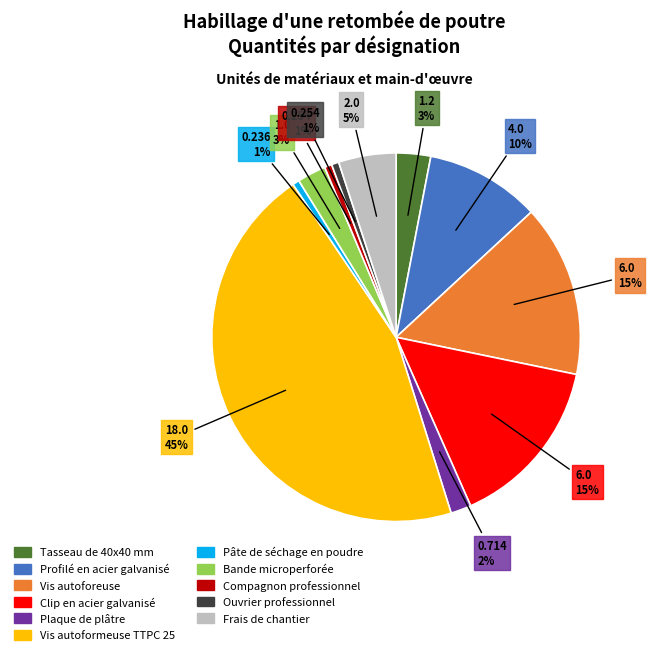

To the nearest percent, what percentage of the pie is Vis autoforeuse?

15%